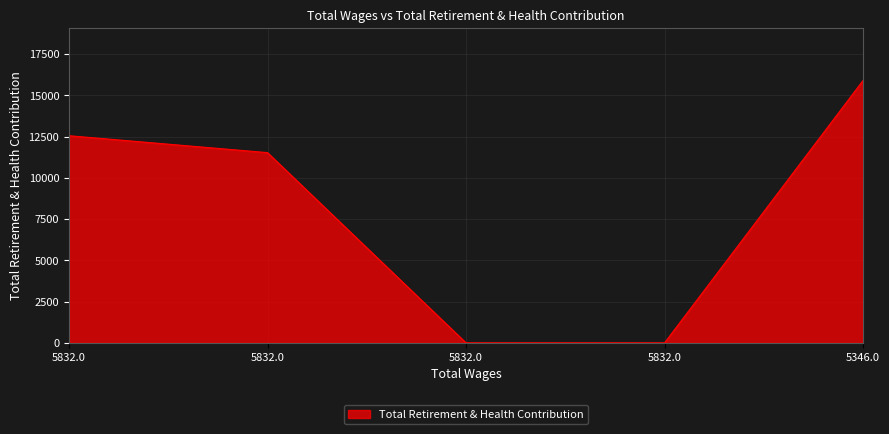

What is the label of the 4th point from the right?

5832.0